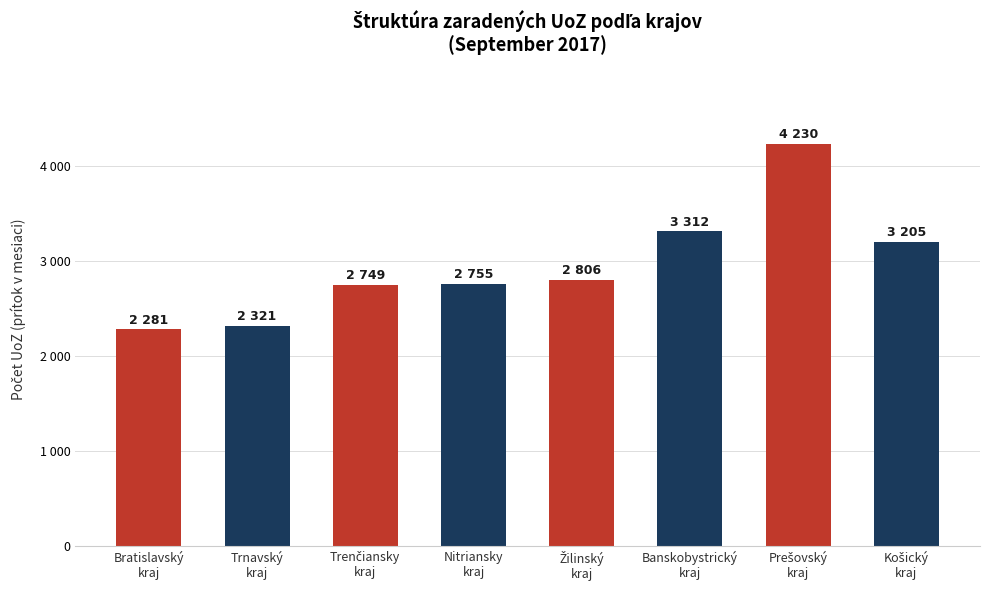

Does the chart contain stacked bars?

No